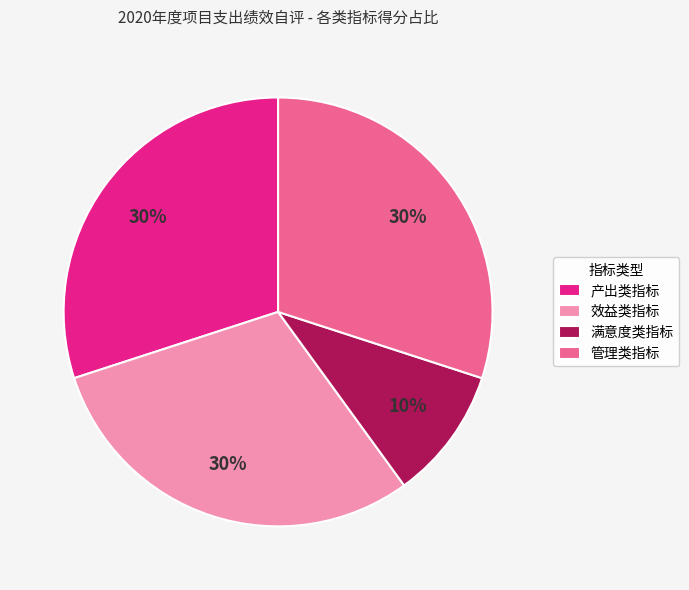

The 效益类指标 slice represents 36% of the pie. True or false?

False